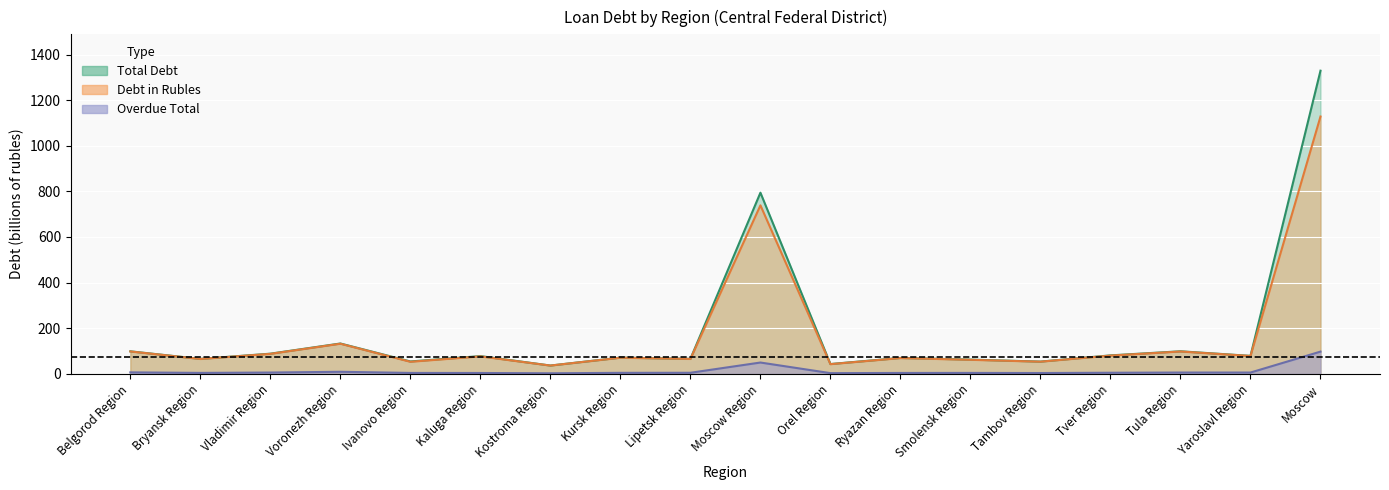

The Total Debt series shows 98.3 at Belgorod Region. True or false?

True